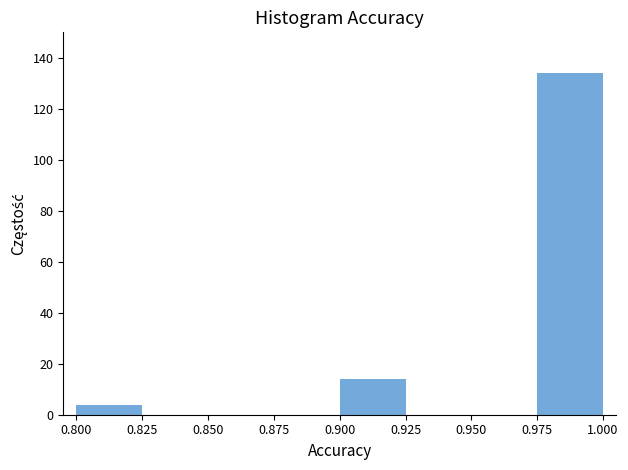

Reading left to right, list every bar in this chart as the range it spans on the x-axis followed by its height. The values are not printed on the chart, so give them approximately, as read against the axis.

0.800 to 0.825: 4
0.825 to 0.850: 0
0.850 to 0.875: 0
0.875 to 0.900: 0
0.900 to 0.925: 14
0.925 to 0.950: 0
0.950 to 0.975: 0
0.975 to 1.000: 134